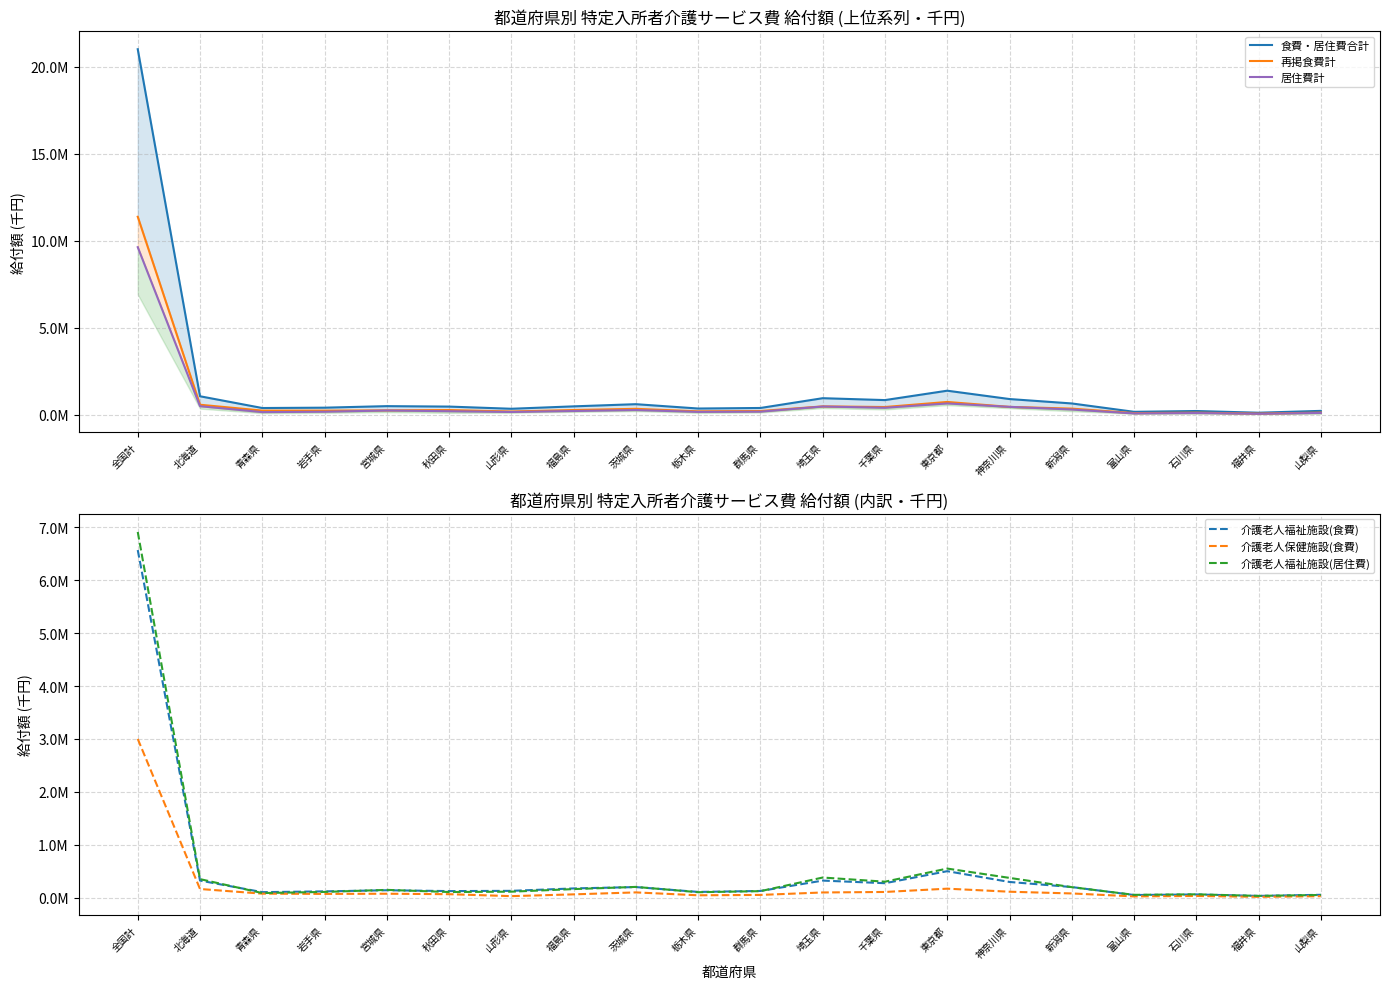

What is the difference between the 介護老人福祉施設(居住費) values at 東京都 and 新潟県?

351126.7